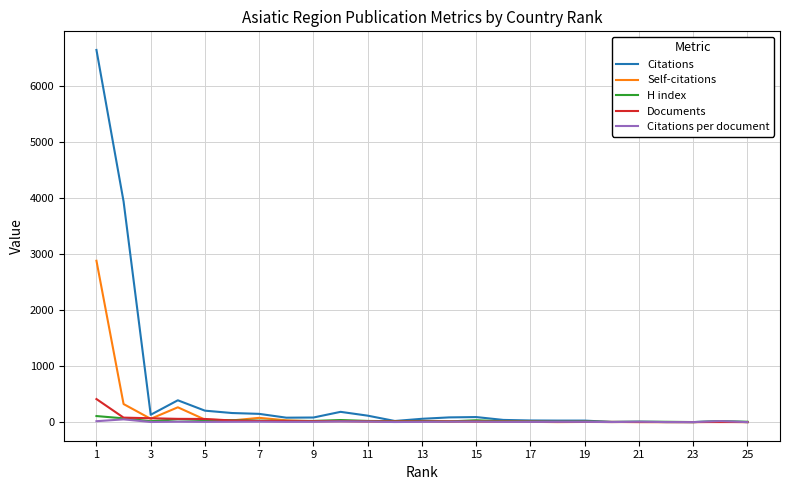

Which series has the largest total across all categories?

Citations